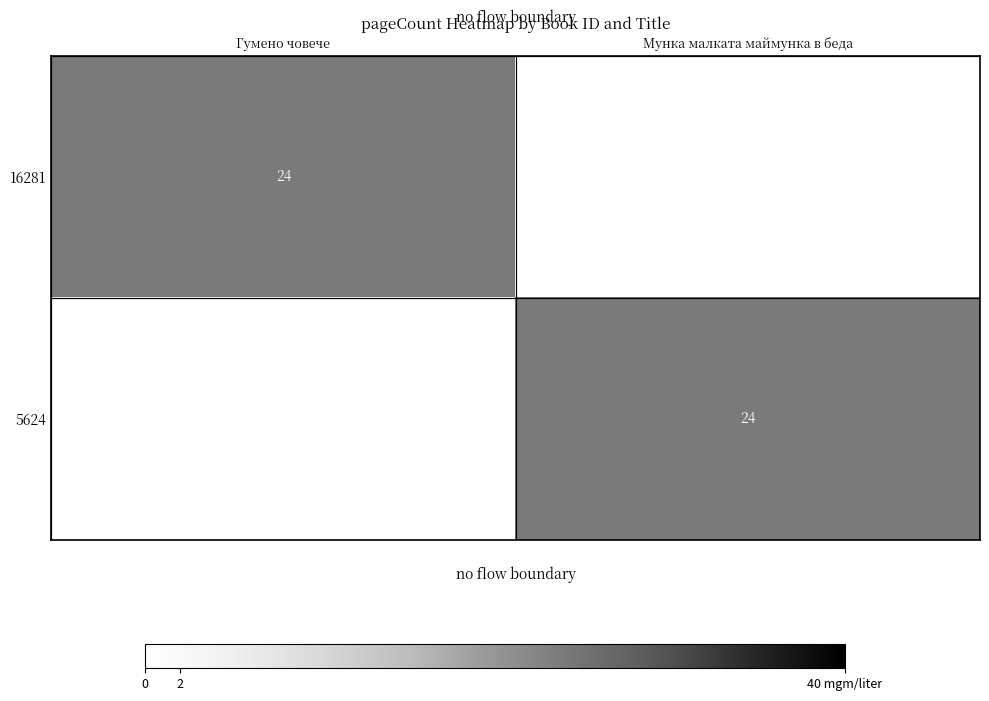

The 16281 series shows 35 at Гумено човече. True or false?

False